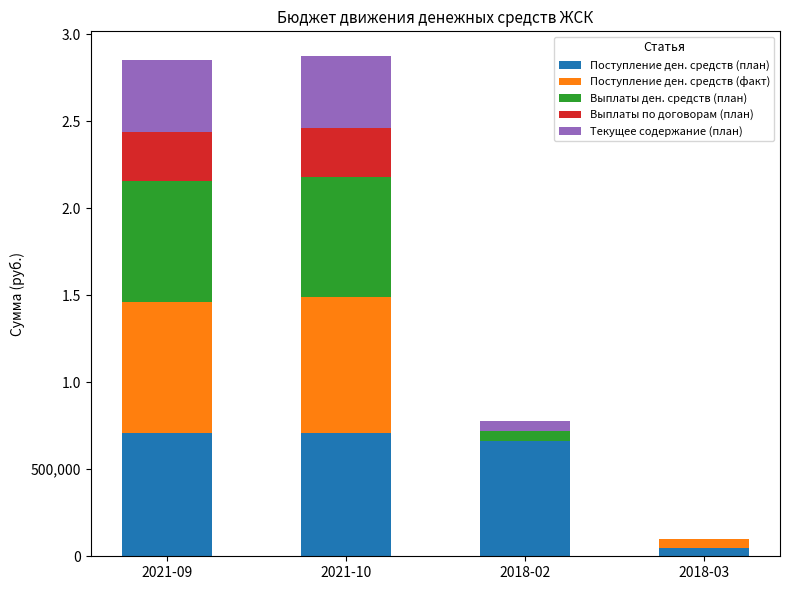

What is the difference between the second highest and second lowest values in the Выплаты ден. средств (план) series?

634478.0